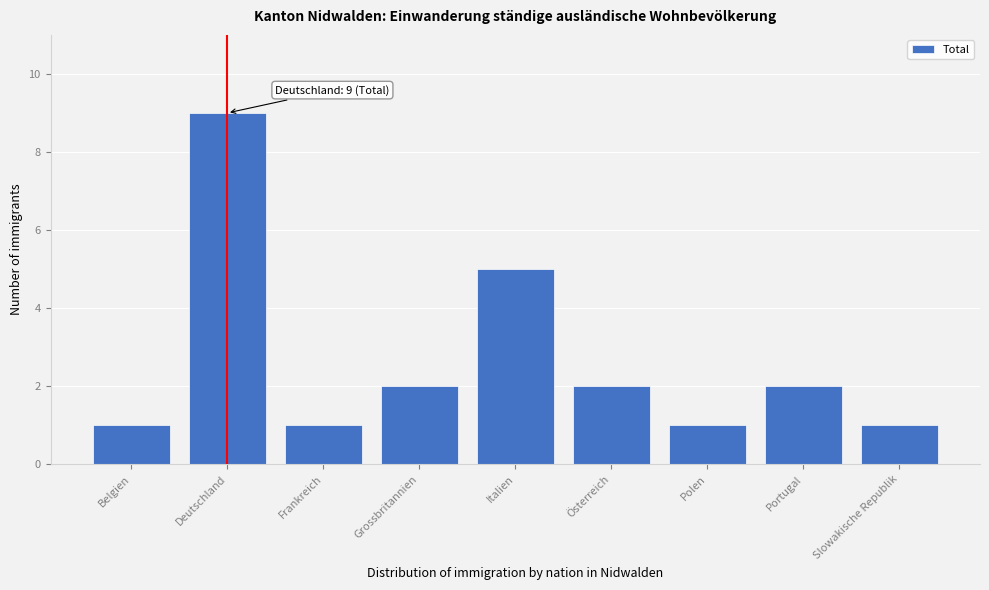

Reading right to left, extract all data points from this chart.

Slowakische Republik=1	Portugal=2	Polen=1	Österreich=2	Italien=5	Grossbritannien=2	Frankreich=1	Deutschland=9	Belgien=1